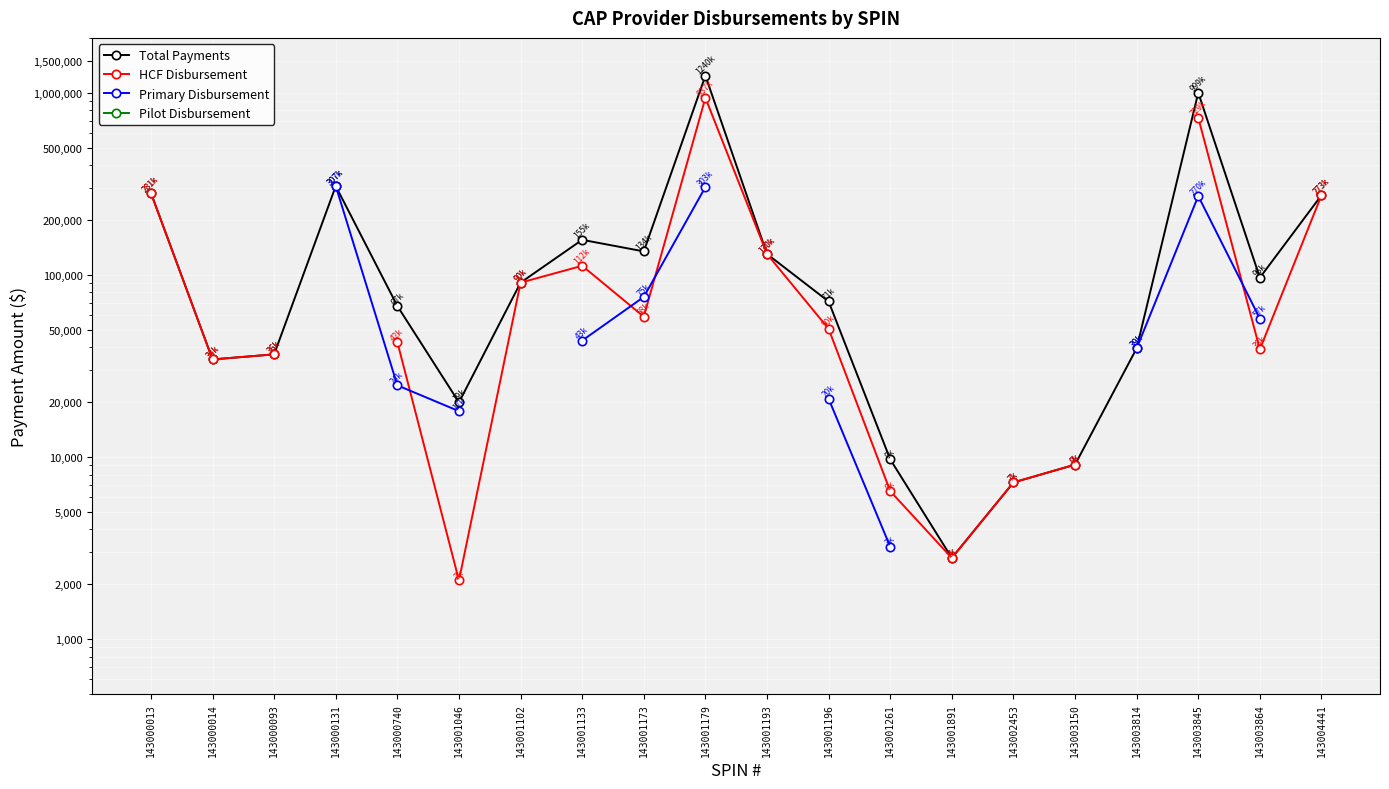

Between 143000093 and 143000014, which is larger?

143000093